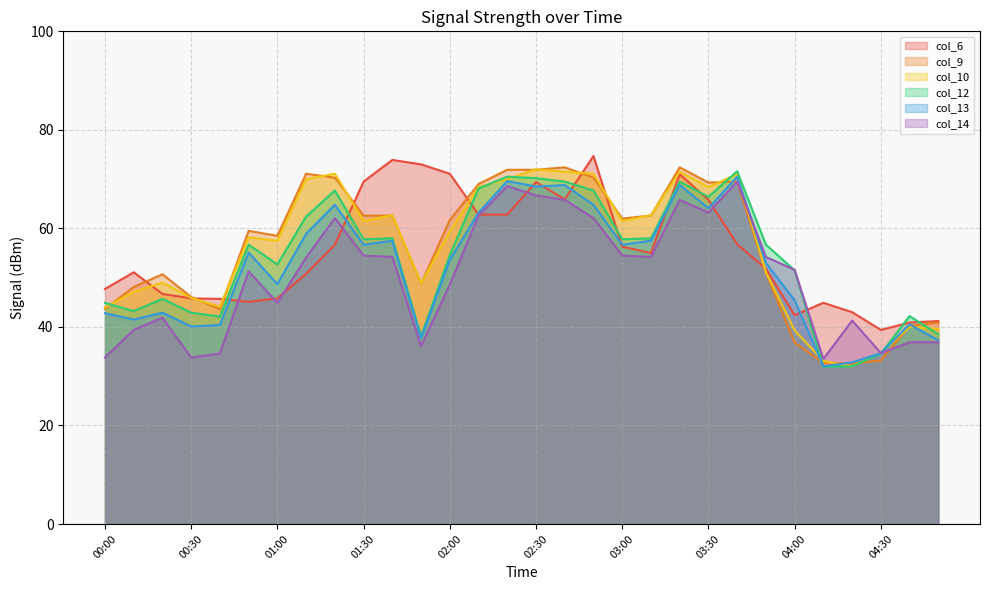

What is the difference between the maximum and minimum values in the col_10 series?

40.0